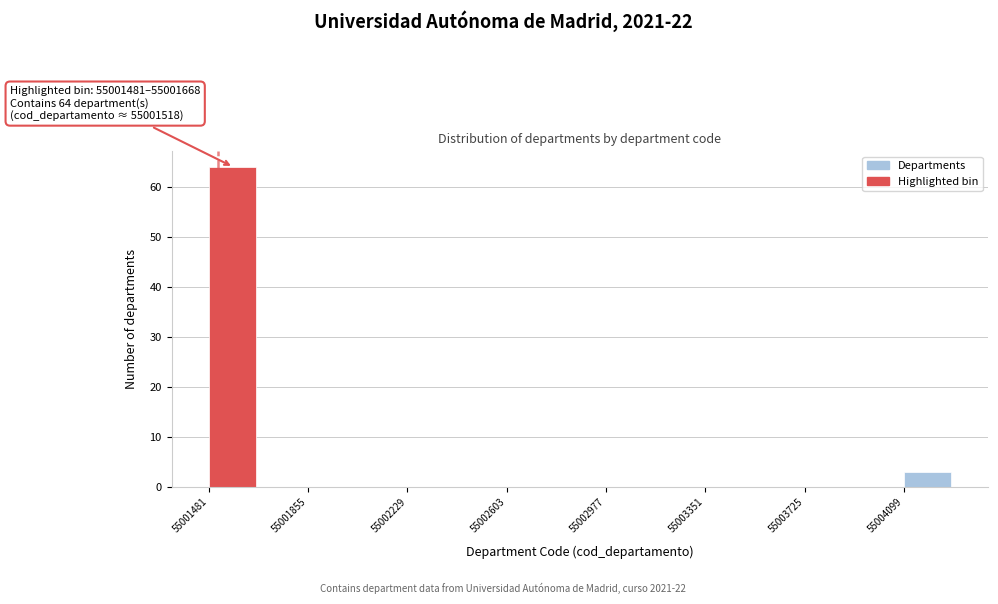

Around what value on the x-axis is the tallest bar? Give the approximate position of its centre, as read against the axis.

55001550